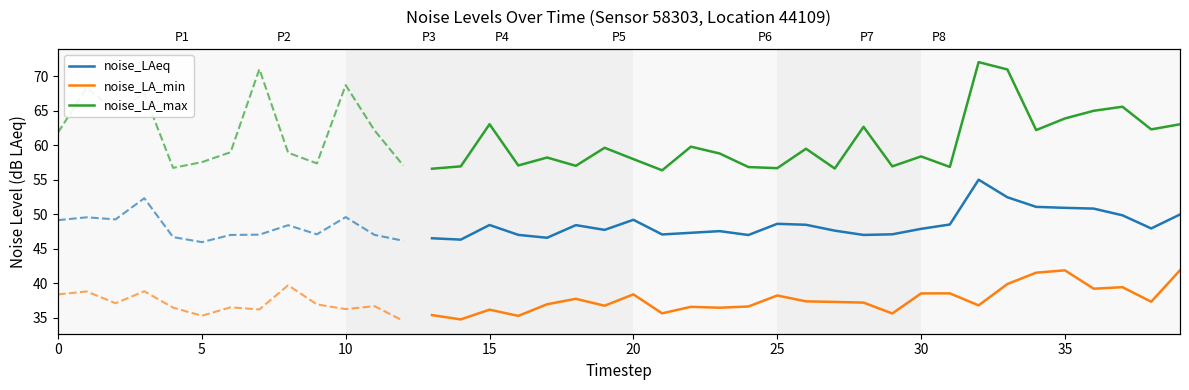

What is the difference between the maximum and minimum values in the noise_LA_min series?

7.1